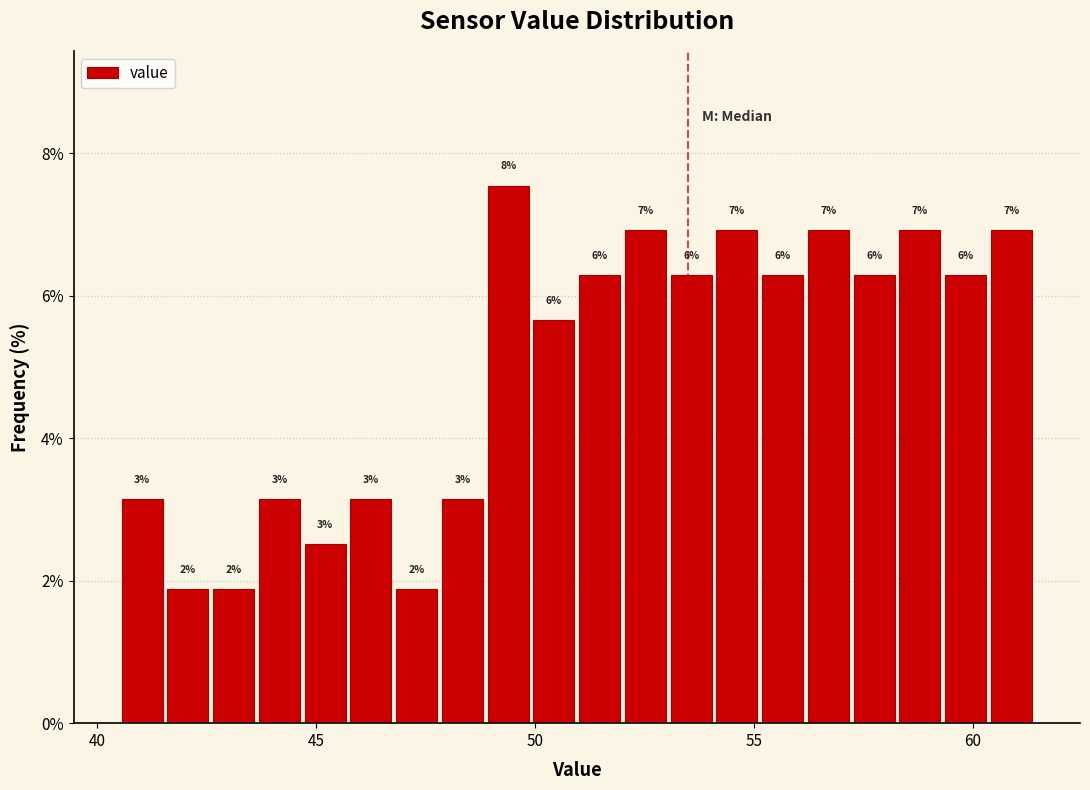

Around what value on the x-axis is the tallest bar? Give the approximate position of its centre, as read against the axis.

49.5